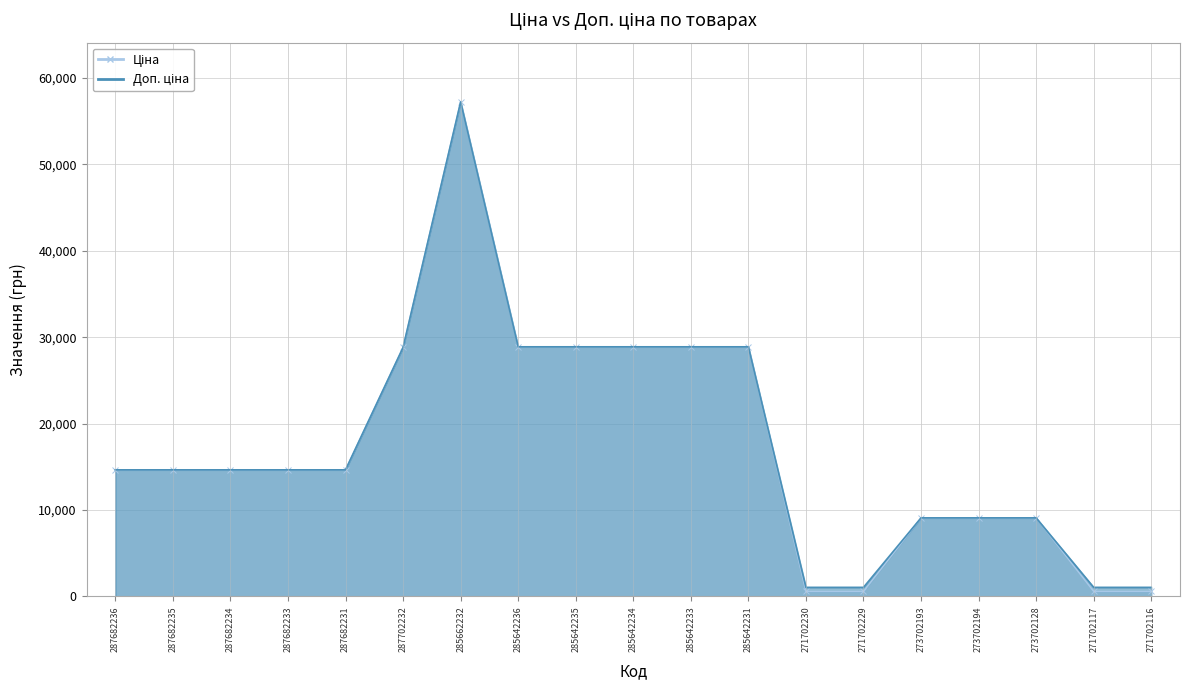

What is the difference between the maximum and minimum values in the Доп. ціна series?

56187.5